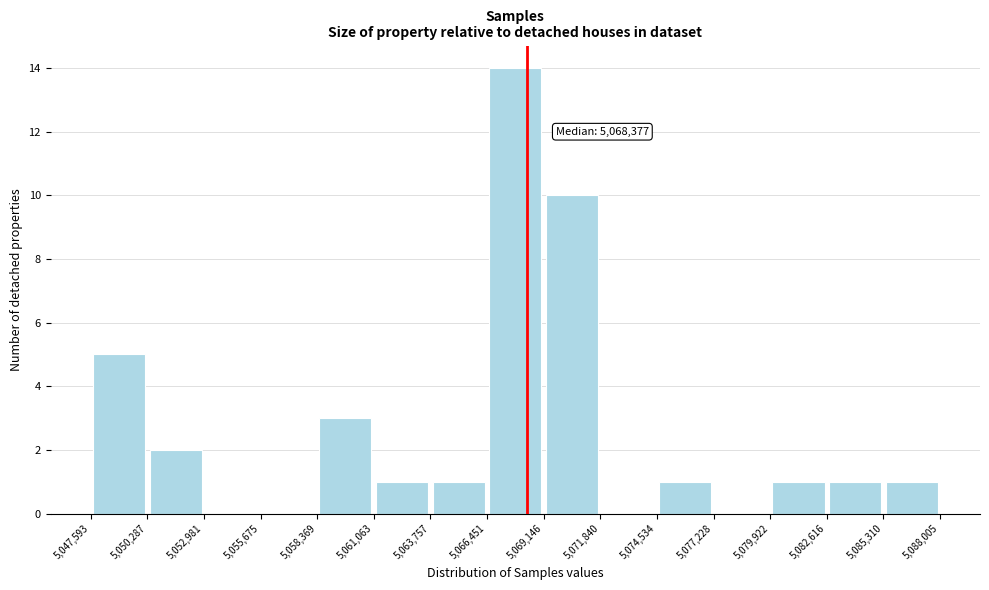

Which range on the x-axis has the tallest bar?

5,066,451 to 5,069,146